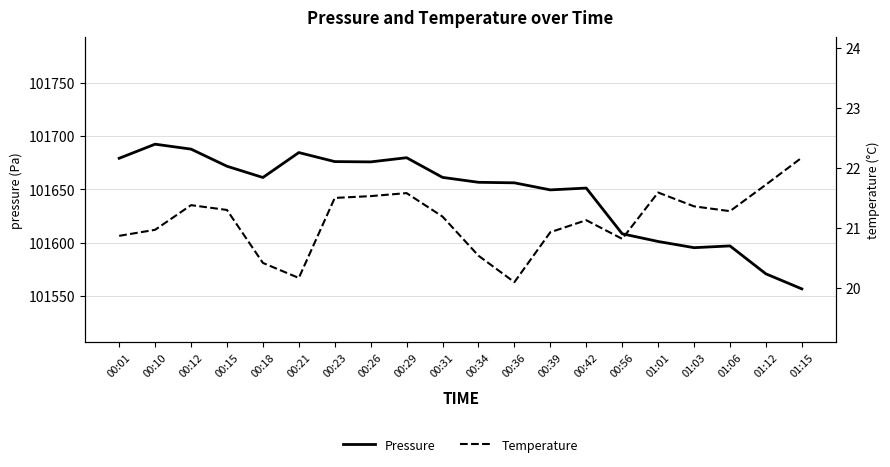

True or false: Temperature and Pressure intersect in this chart.

False